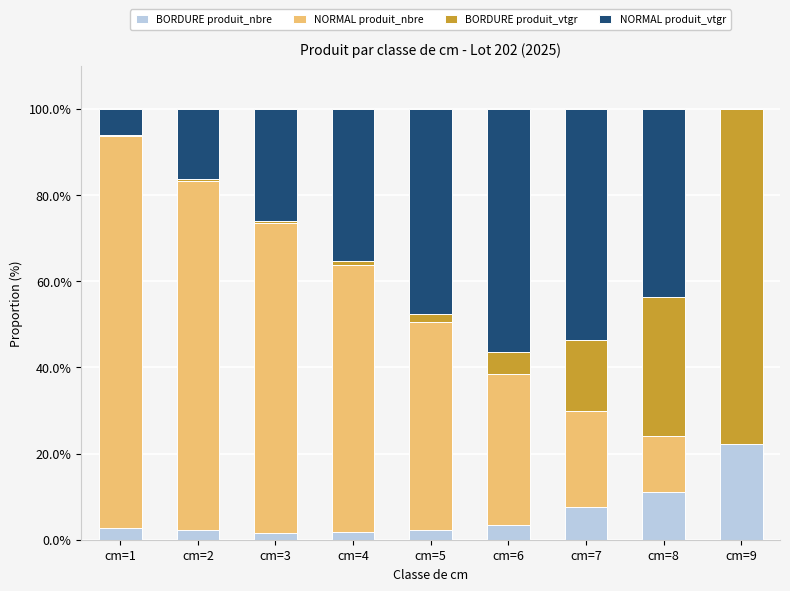

The value of BORDURE produit_nbre at cm=1 is 2.8. True or false?

True